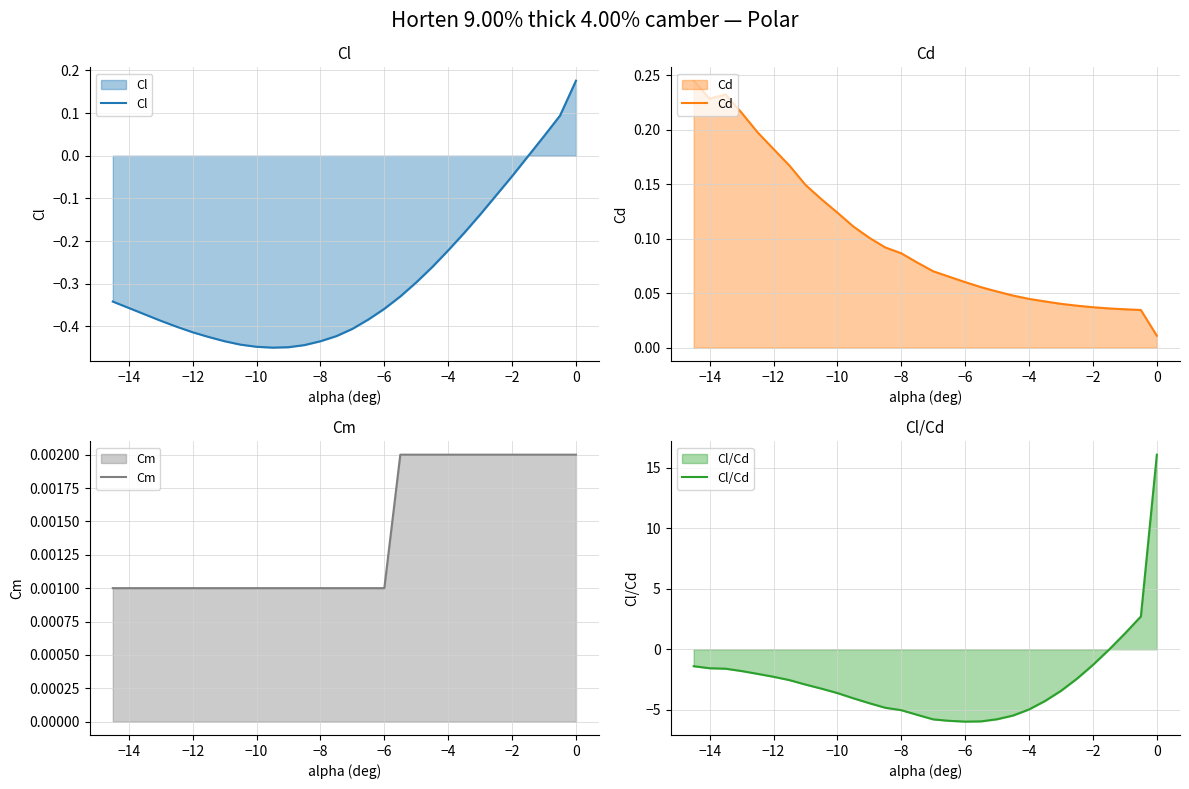

Is it true that Cl equals -0.3 at −4?

False